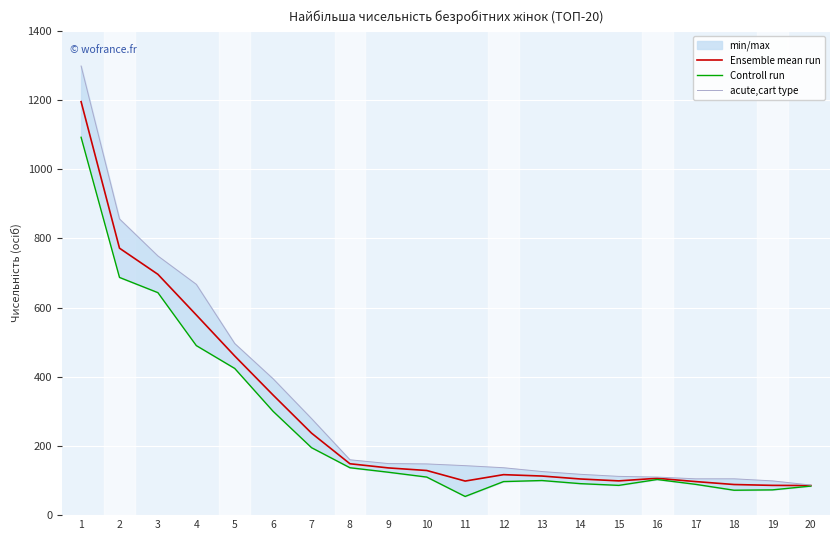

Reading left to right, list all the values displayed in this chart.

Ensemble mean run: 1=1195.0	2=771.5	3=696.0	4=578.5	5=460.0	6=347.0	7=237.0	8=148.5	9=136.5	10=129.0	11=98.5	12=117.0	13=113.0	14=104.5	15=99.0	16=106.5	17=97.0	18=88.5	19=86.0	20=85.5
Controll run: 1=1092.0	2=687.0	3=643.0	4=490.0	5=424.0	6=300.0	7=195.0	8=137.0	9=124.0	10=110.0	11=54.0	12=97.0	13=100.0	14=91.0	15=86.0	16=103.0	17=89.0	18=72.0	19=73.0	20=84.0
acute,cart type: 1=1298.0	2=856.0	3=749.0	4=667.0	5=496.0	6=394.0	7=279.0	8=160.0	9=149.0	10=148.0	11=143.0	12=137.0	13=126.0	14=118.0	15=112.0	16=110.0	17=105.0	18=105.0	19=99.0	20=87.0